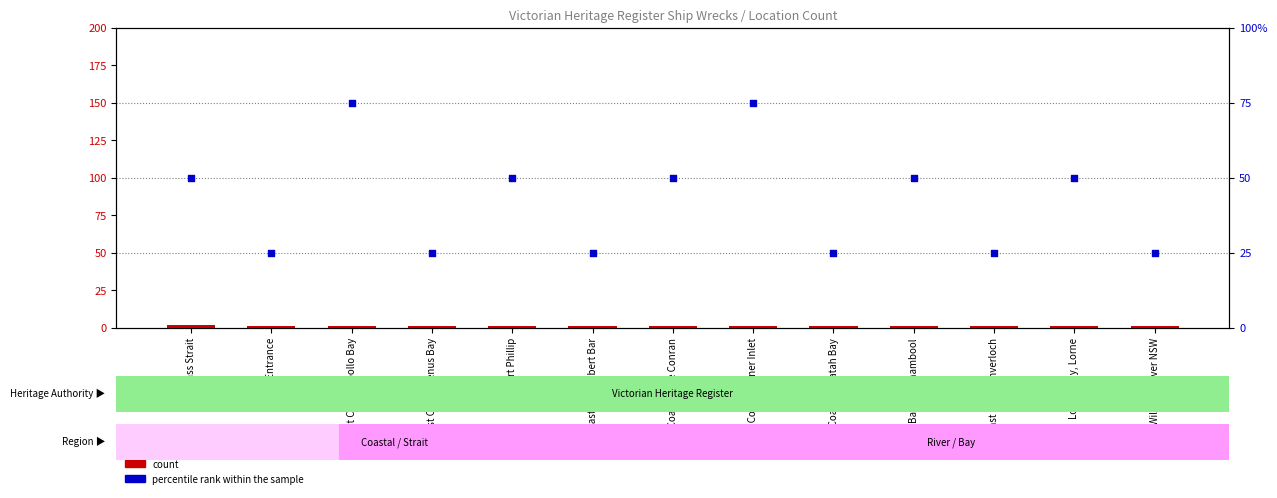

Which series reaches the minimum Y coordinate?

count